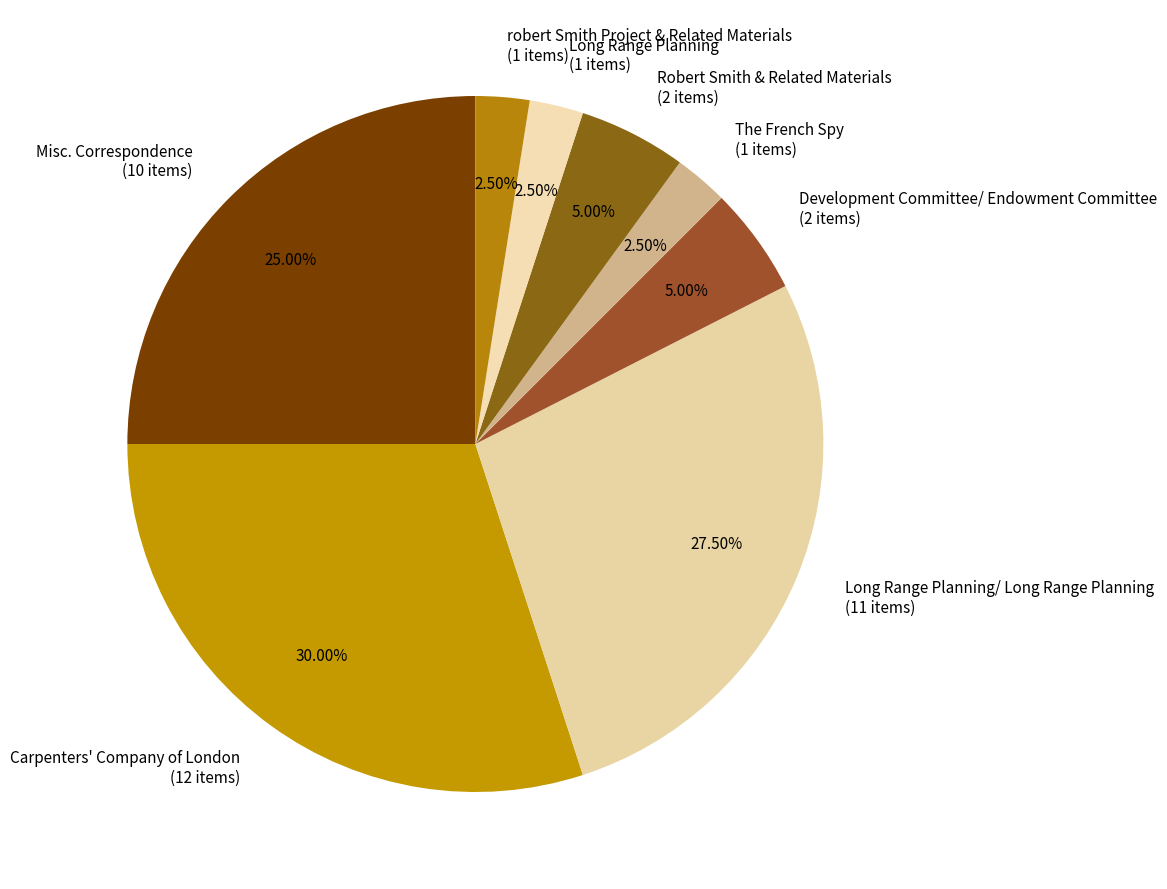

How many slices are in this pie chart?

8